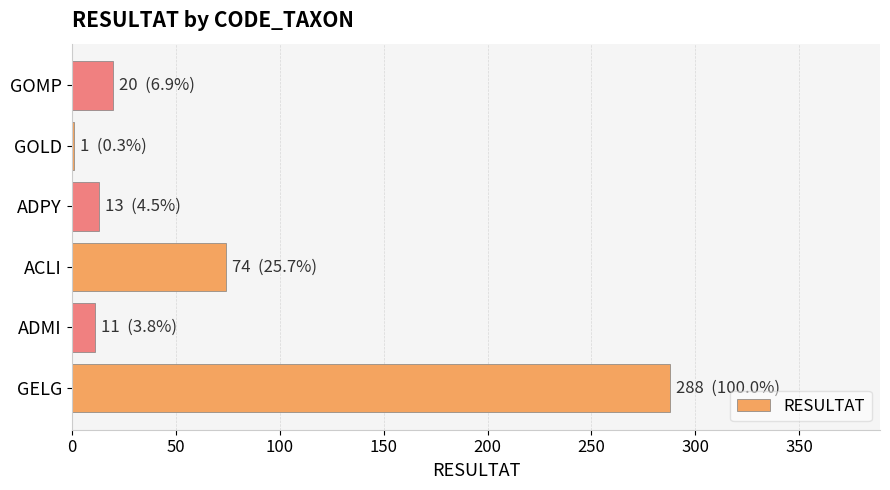

True or false: the data shows 19 at ACLI.

False